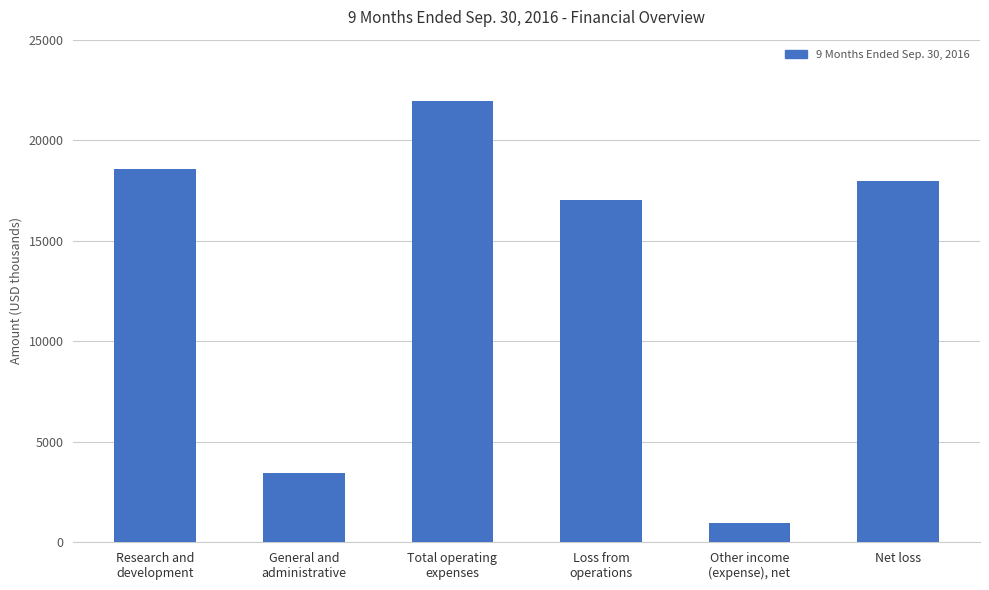

List the labels in order of value, smallest first.

Other income
(expense), net, General and
administrative, Loss from
operations, Net loss, Research and
development, Total operating
expenses